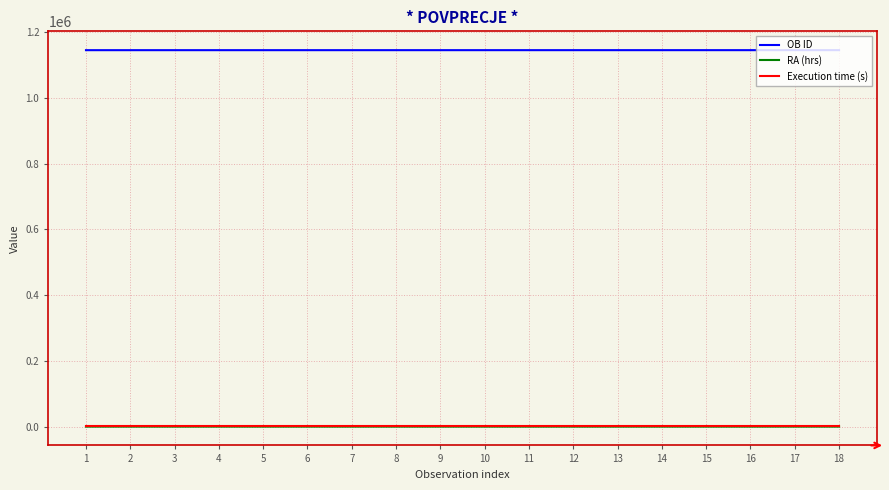

What is the smallest value displayed?

4.8